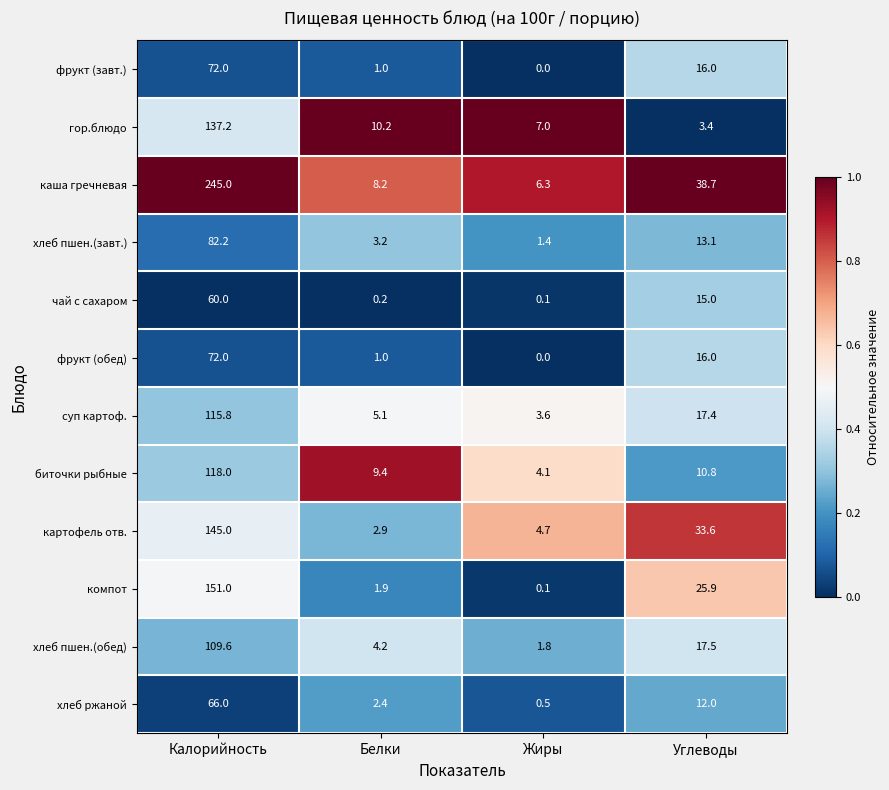

How many distinct data groups are displayed?

12